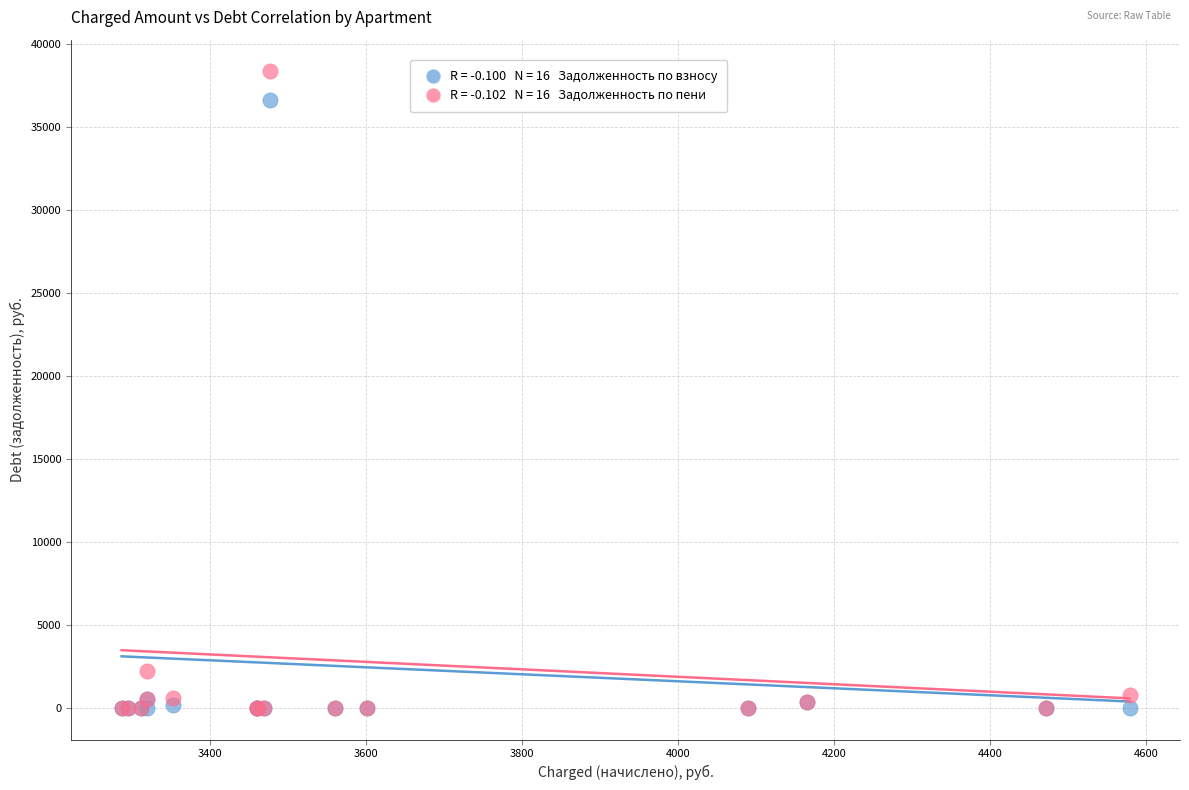

Across all series, what Y value is closest to 19177?

2213.5